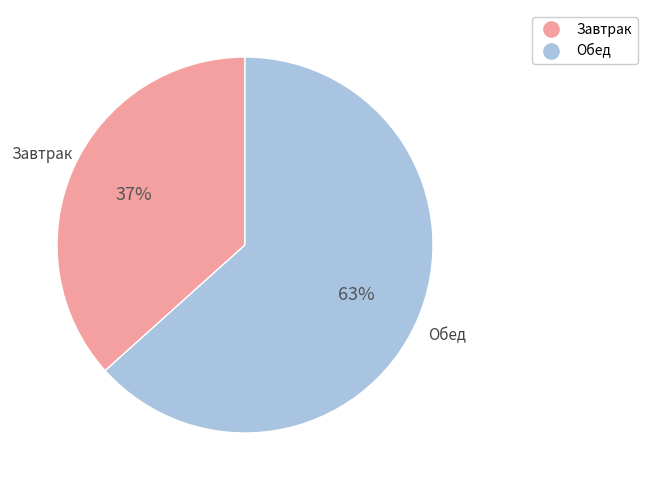

Does any single category account for the majority?

Yes